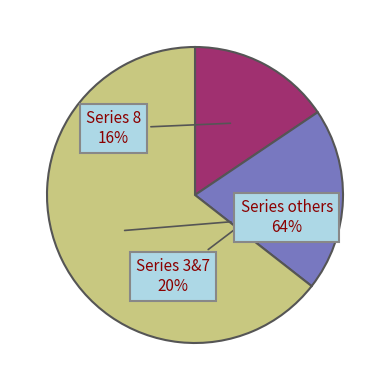

Is there a majority slice in this chart?

Yes